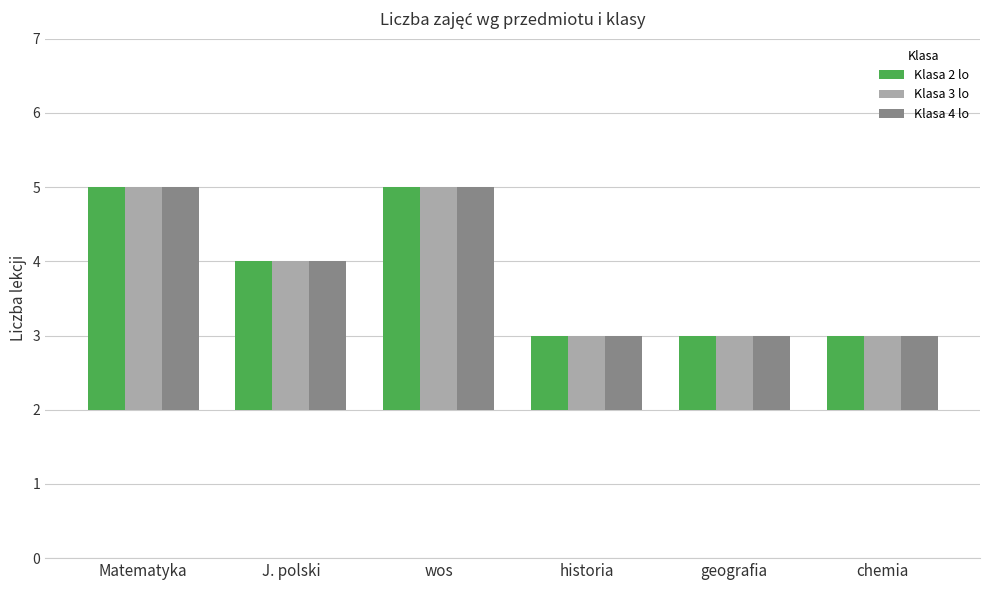

Which label corresponds to the smallest value in the chart?

historia